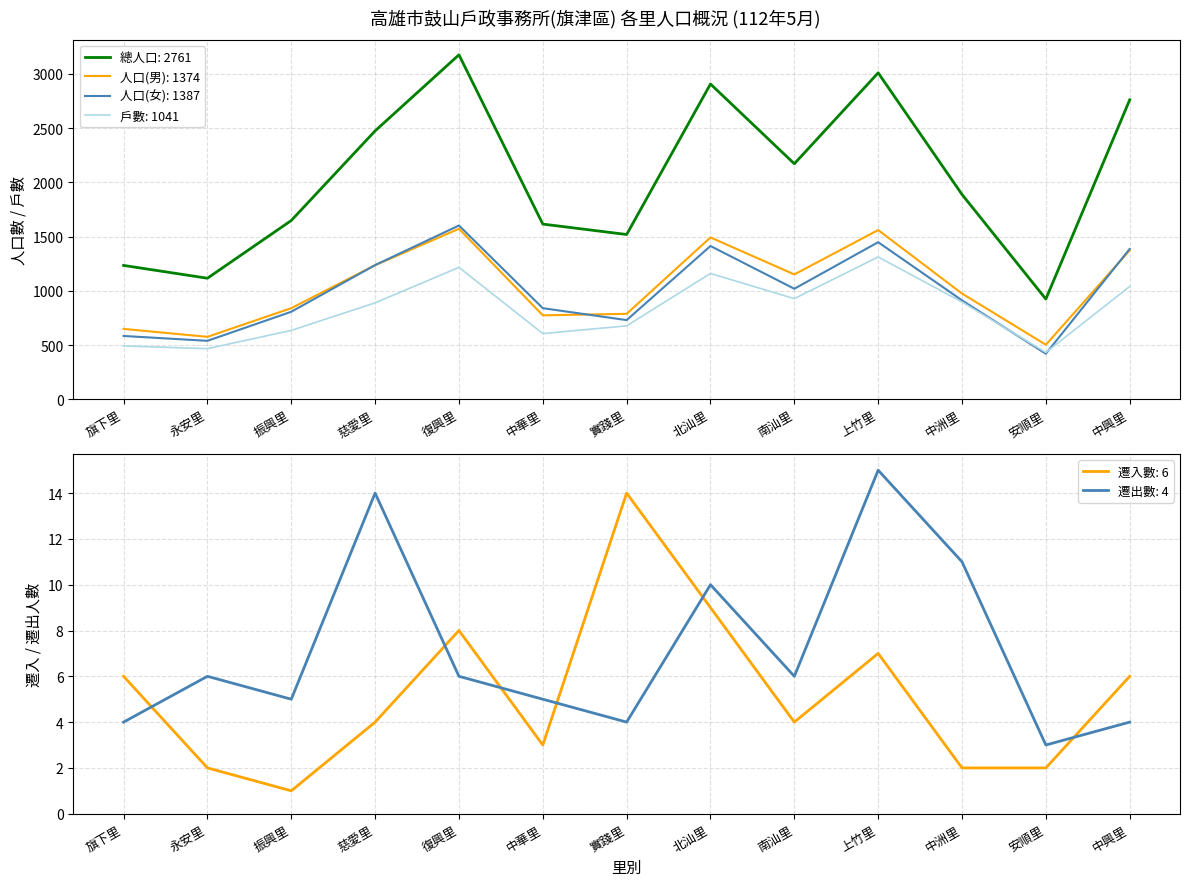

Does the chart have visible grid lines?

Yes